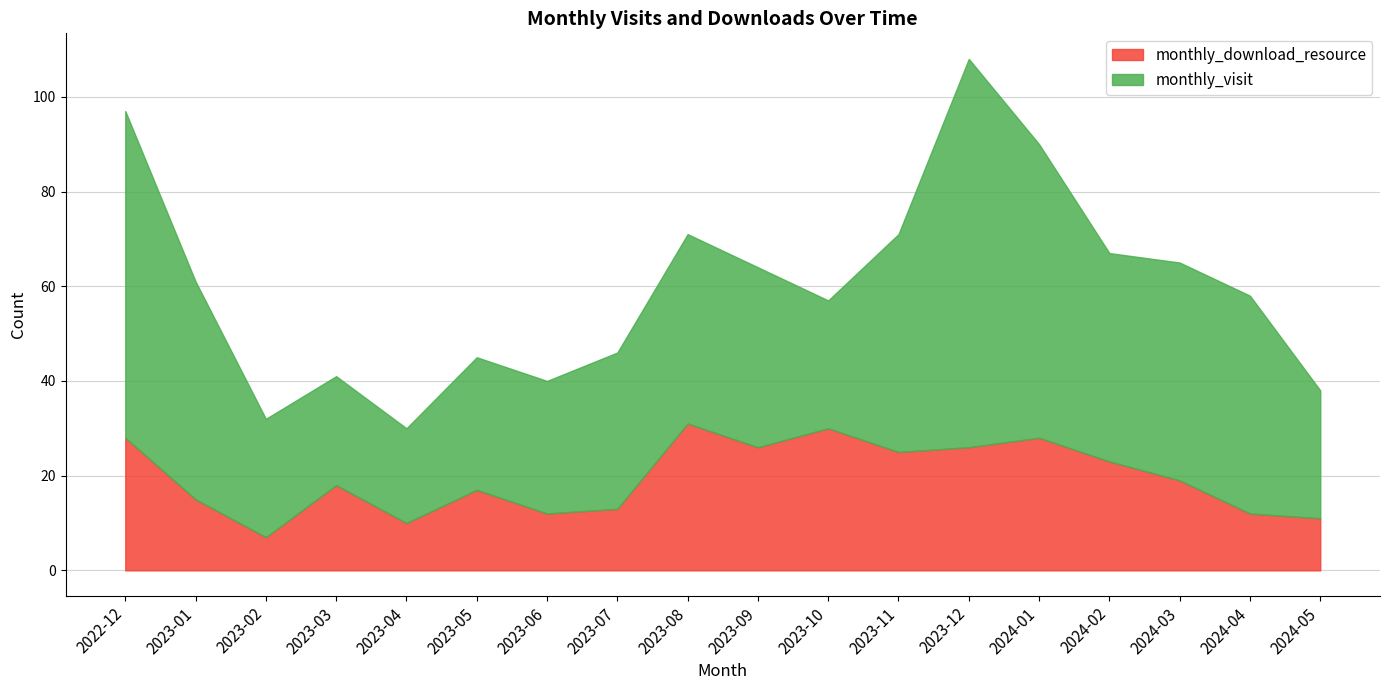

True or false: monthly_download_resource has a value of 13 at 2023-07.

True